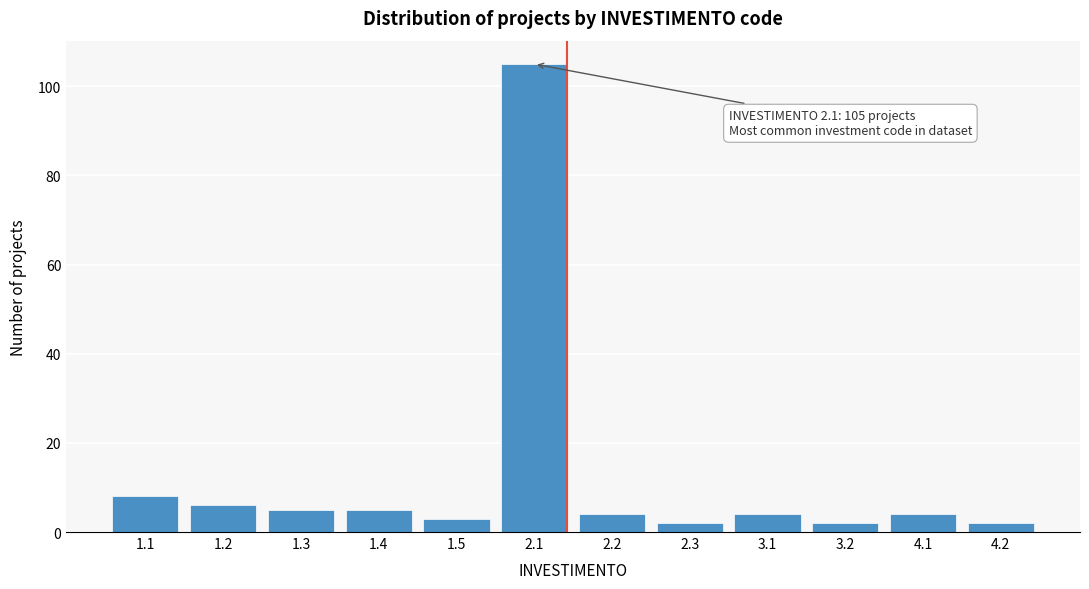

Reading left to right, transcribe all the data shown in this chart.

8	6	5	5	3	105	4	2	4	2	4	2